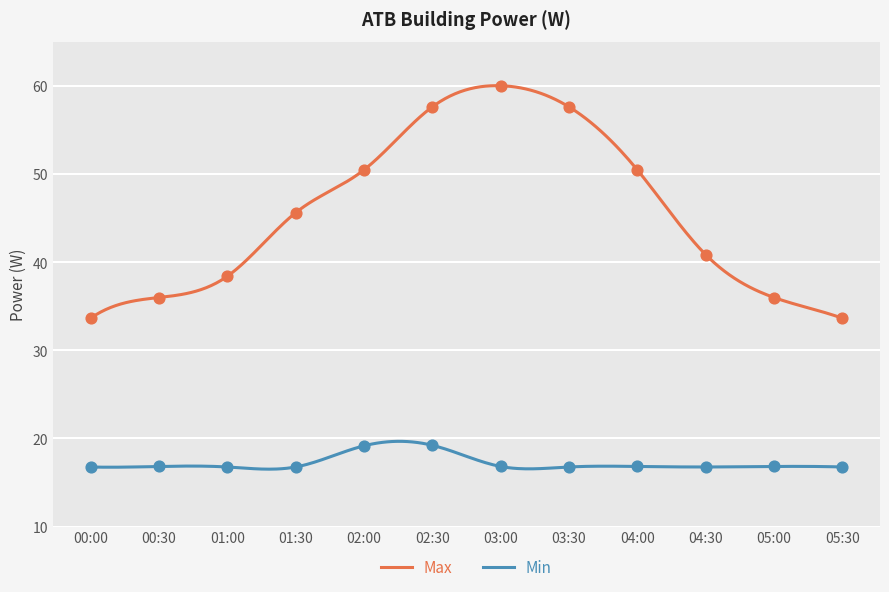

Is the value of Min at 04:30 greater than the value of Max at 02:00?

No